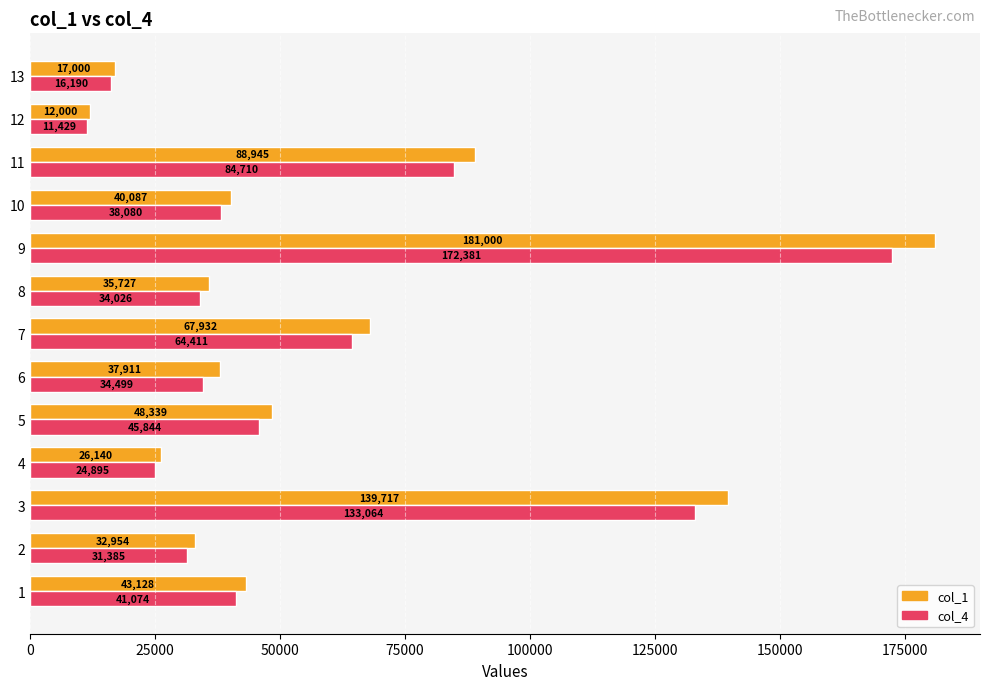

Where is col_1 nearest to the value 96500?

11